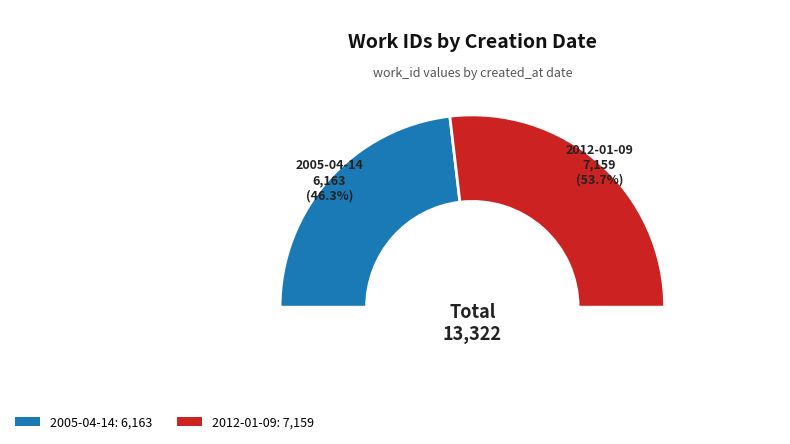

What percentage is the 2012-01-09 slice, to the nearest percent?

54%